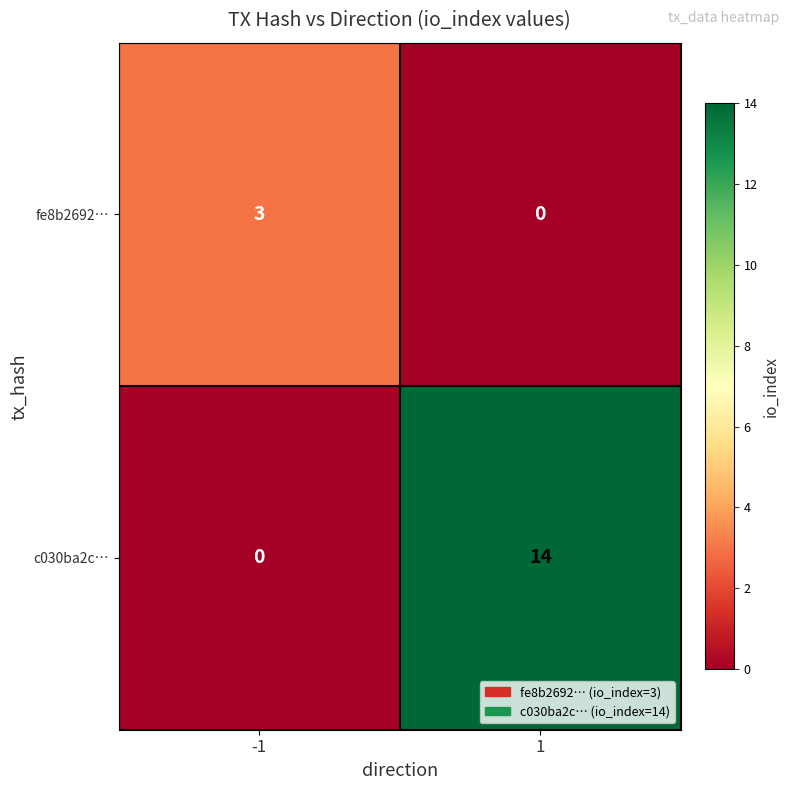

The value of c030ba2c… at 1 is 14. True or false?

True